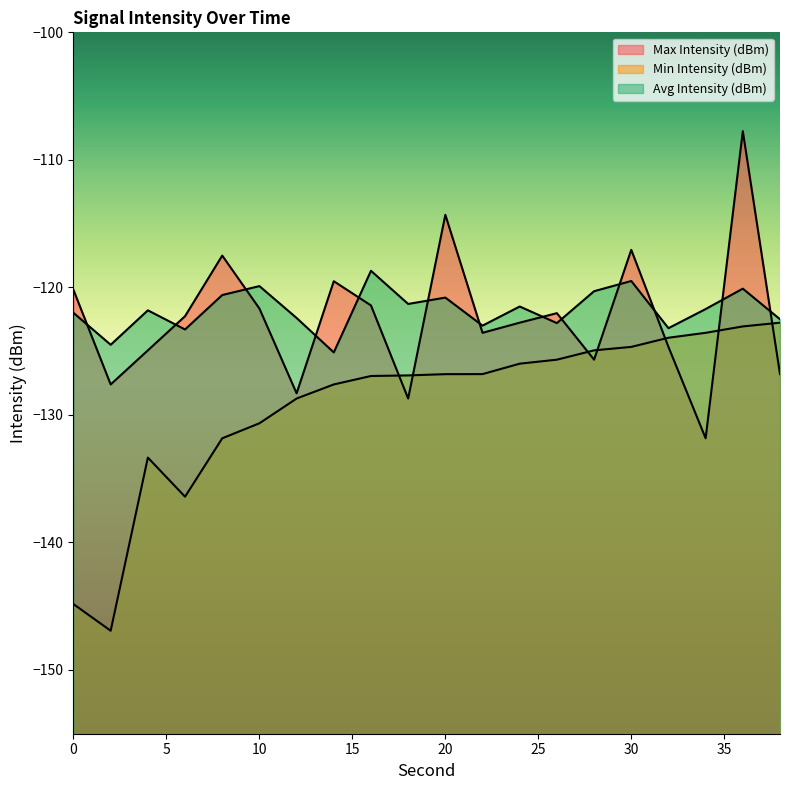

What is the sum of the Avg Intensity (dBm) values at 10 and 32?

-243.1